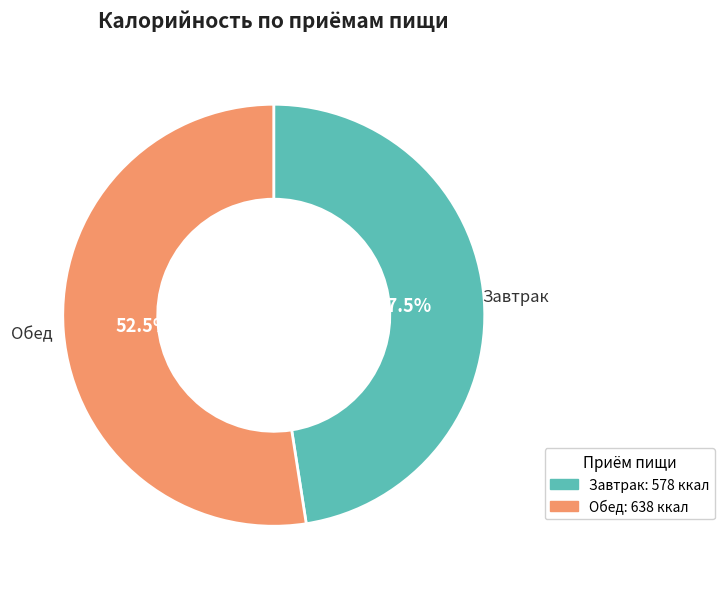

Is there any slice that represents more than half of the pie?

Yes